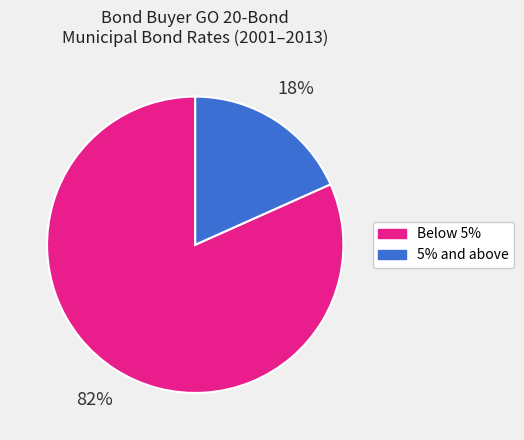

Is there any slice that represents more than half of the pie?

Yes